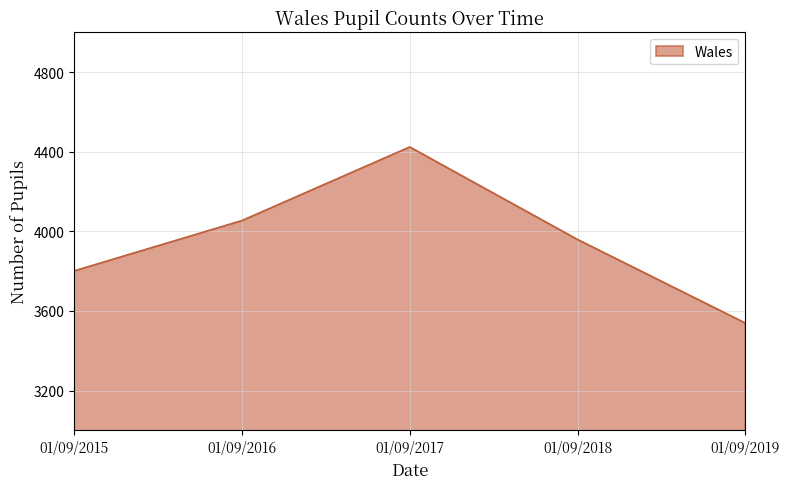

What is the change in value from 01/09/2016 to 01/09/2019?

-515